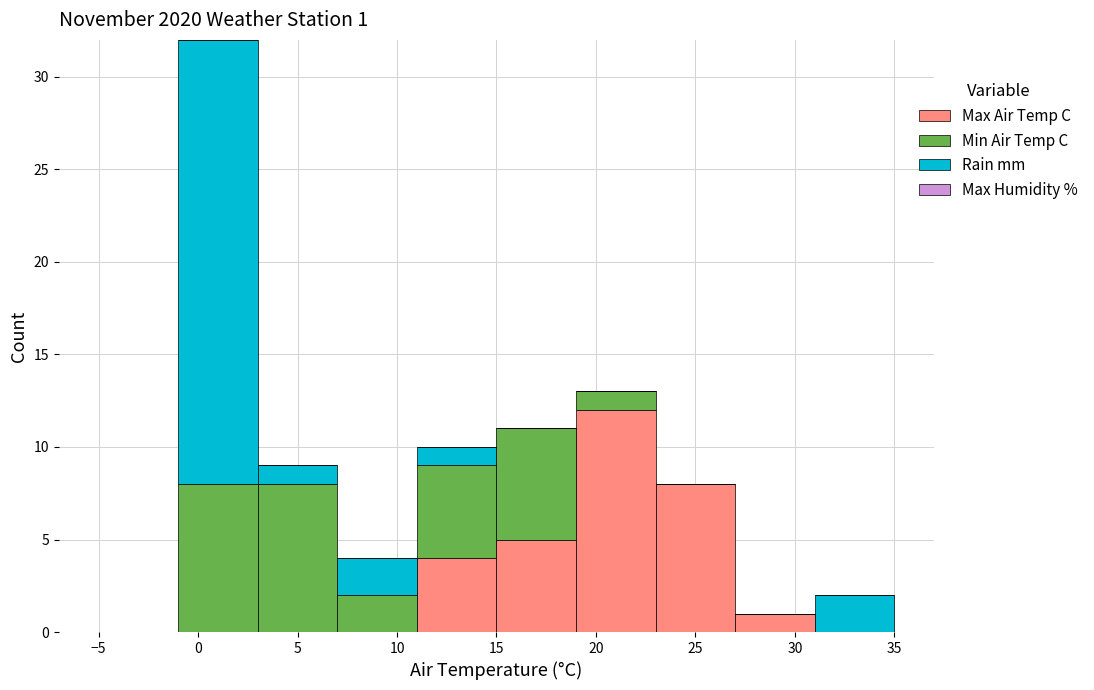

Which range on the x-axis has the tallest stacked bar (by total height)?

-1 to 3